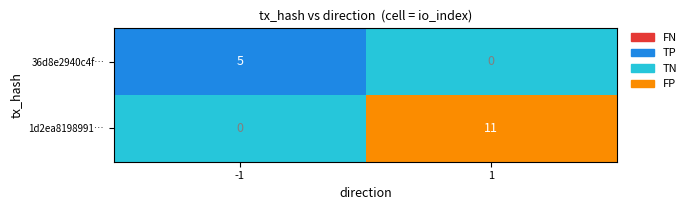

What is the approximate value of 36d8e2940c4f… at -1?

5